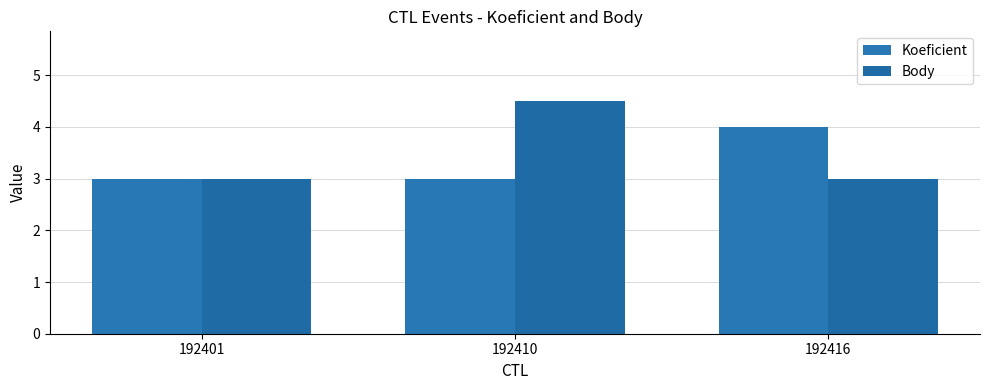

Reading right to left, transcribe all the data shown in this chart.

Koeficient: 4.0	3.0	3.0
Body: 3.0	4.5	3.0